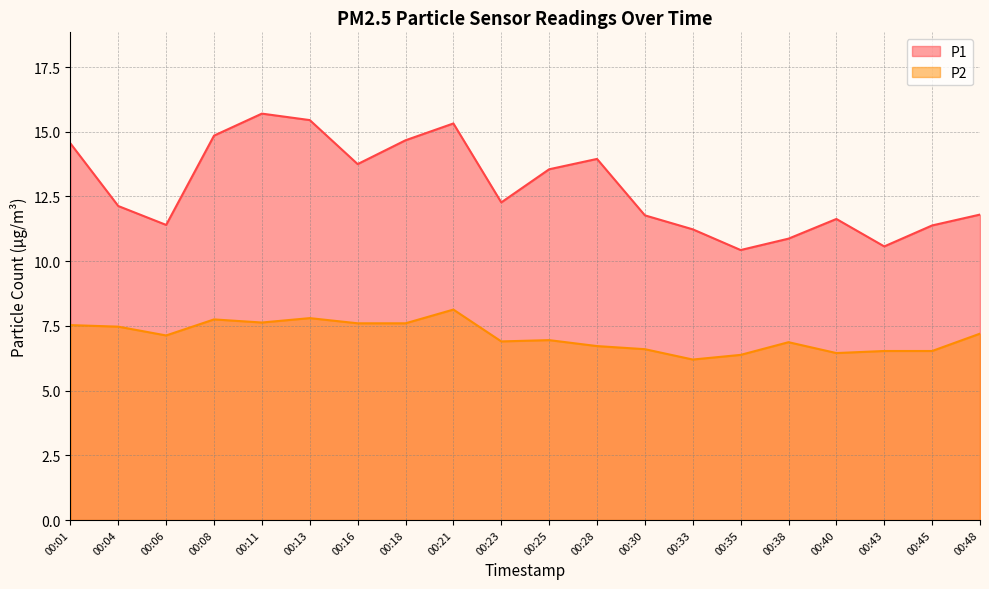

Between 00:13 and 00:30, which series saw the biggest shift?

P1